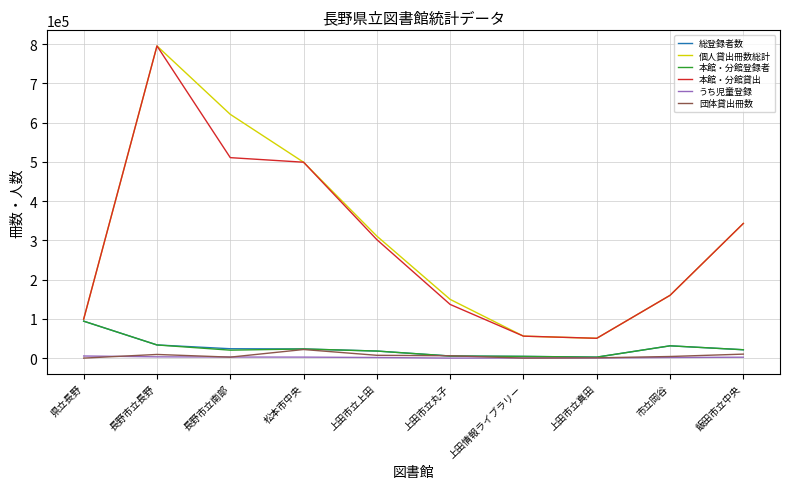

True or false: 個人貸出冊数総計 and うち児童登録 cross at least once.

False